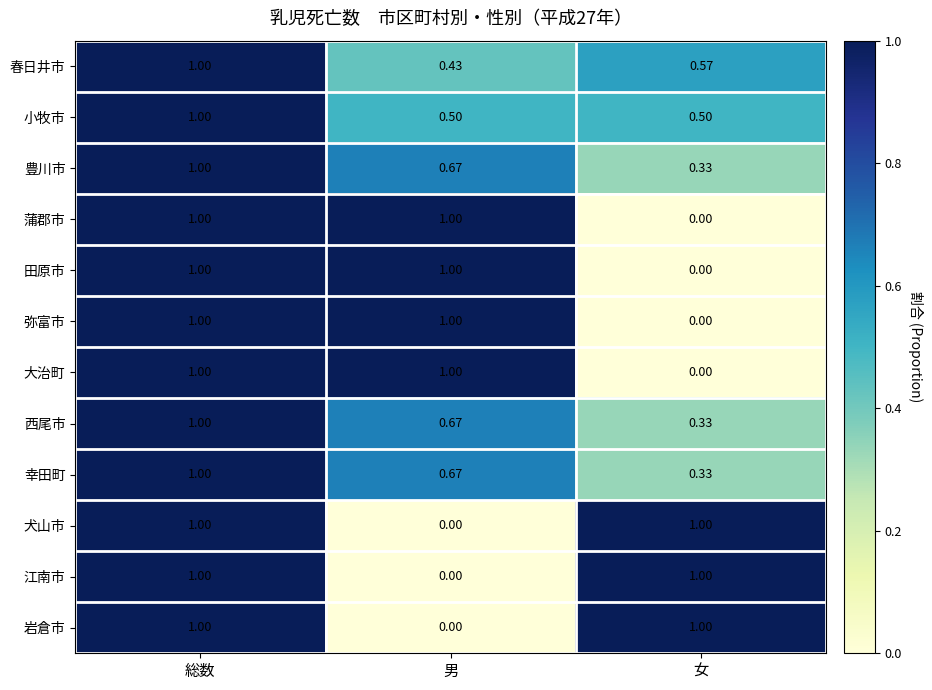

At which label is 弥富市 closest to 0?

女